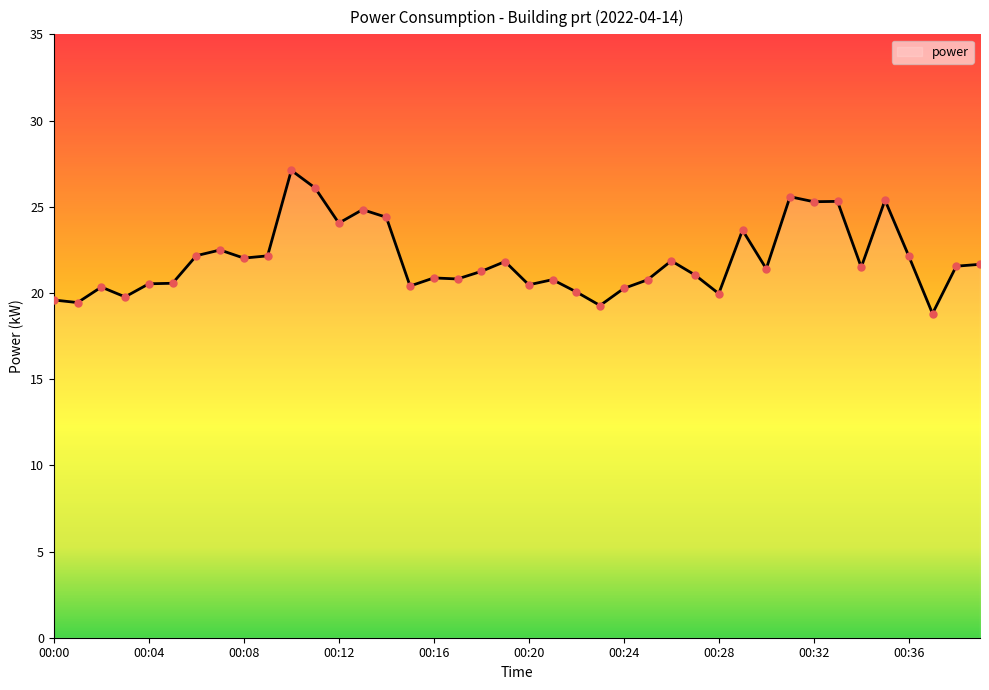

What is the greatest value displayed?

27.1